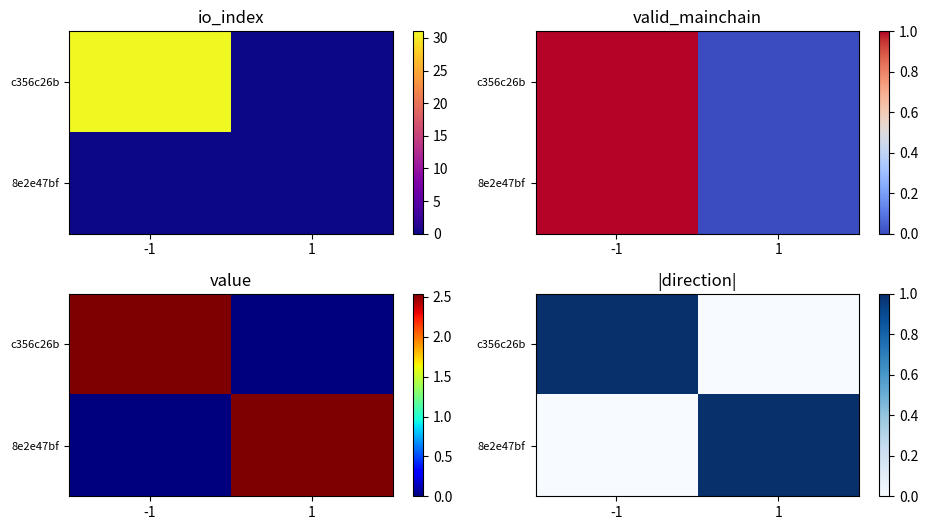

How many data points does each series have?

2